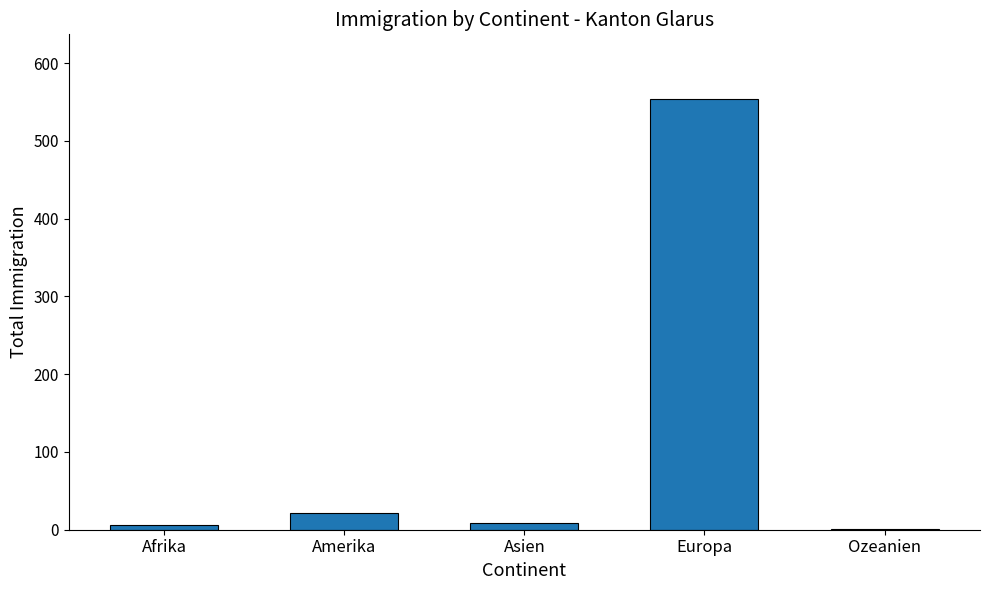

What is the sum of the values at Europa and Ozeanien?

555